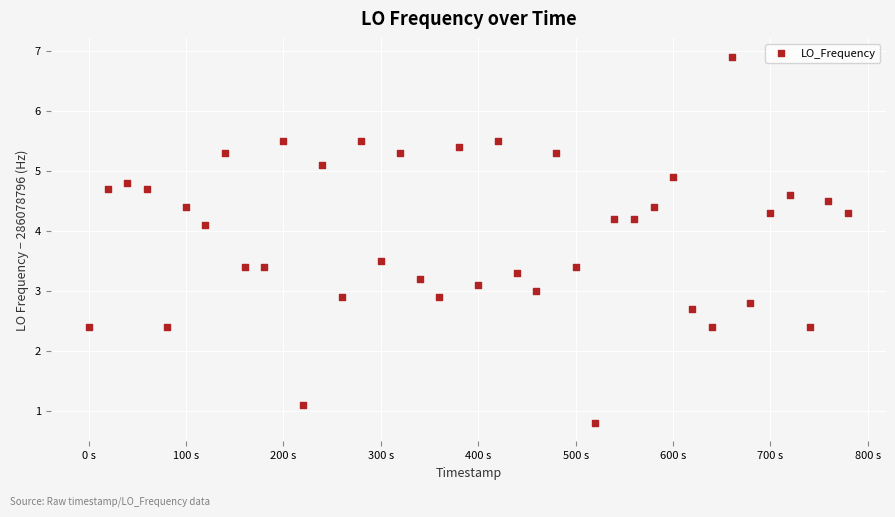

What is the range of Y values (max minus min)?

6.1